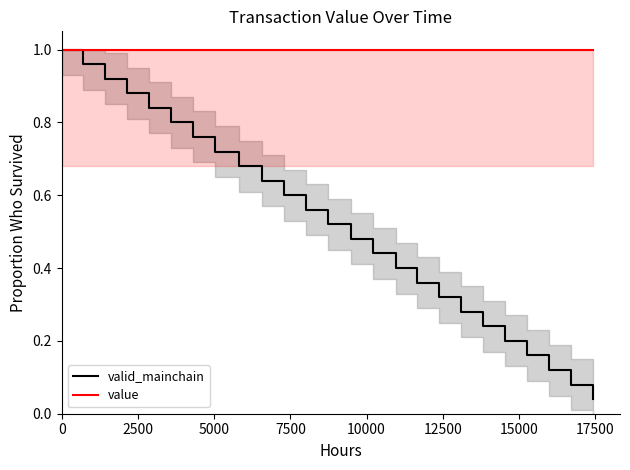

Reading left to right, what are all the values shown in this chart?

valid_mainchain: 1.0	1.0	0.9	0.9	0.8	0.8	0.8	0.7	0.7	0.6	0.6	0.6	0.5	0.5	0.4	0.4	0.4	0.3	0.3	0.2	0.2	0.2	0.1	0.1	0.0
value: 1.0	1.0	1.0	1.0	1.0	1.0	1.0	1.0	1.0	1.0	1.0	1.0	1.0	1.0	1.0	1.0	1.0	1.0	1.0	1.0	1.0	1.0	1.0	1.0	1.0